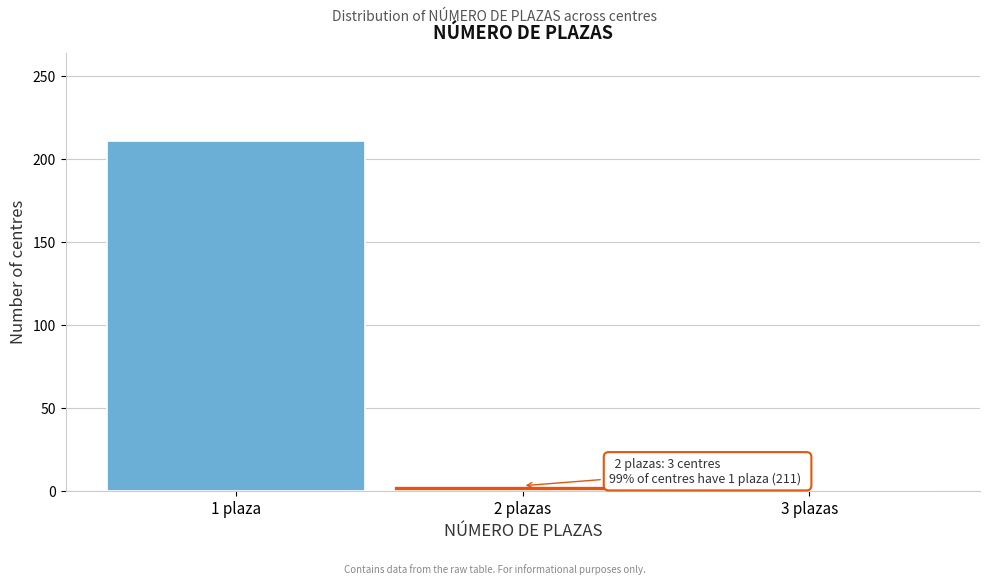

Reading right to left, transcribe all the data shown in this chart.

3 plazas=0	2 plazas=3	1 plaza=211